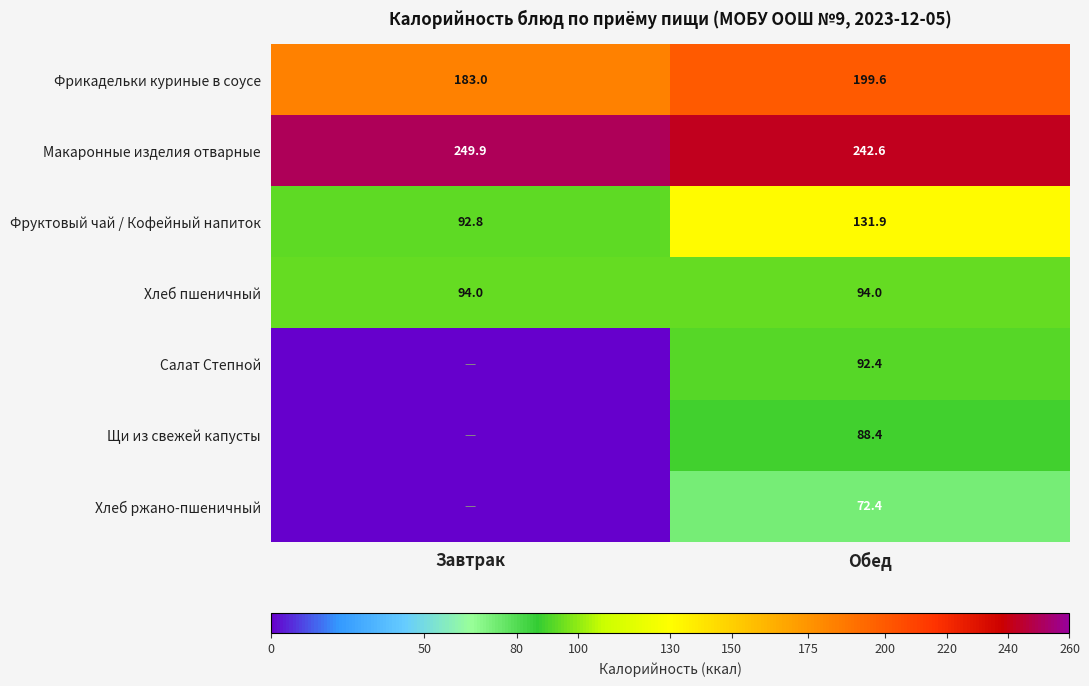

Is it true that Фруктовый чай / Кофейный напиток equals 191.0 at Обед?

False